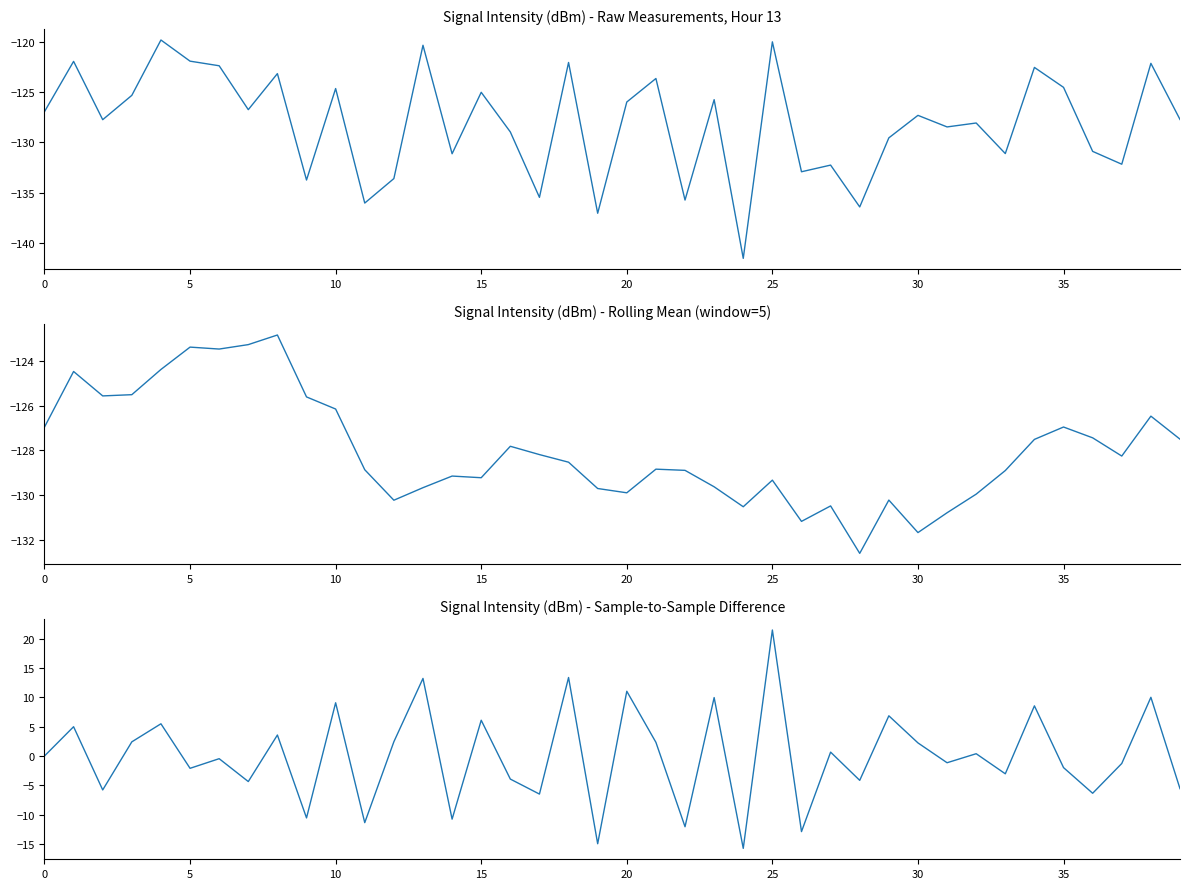

Which series changed the most between 19 and 33?

intensity(dBm) diff